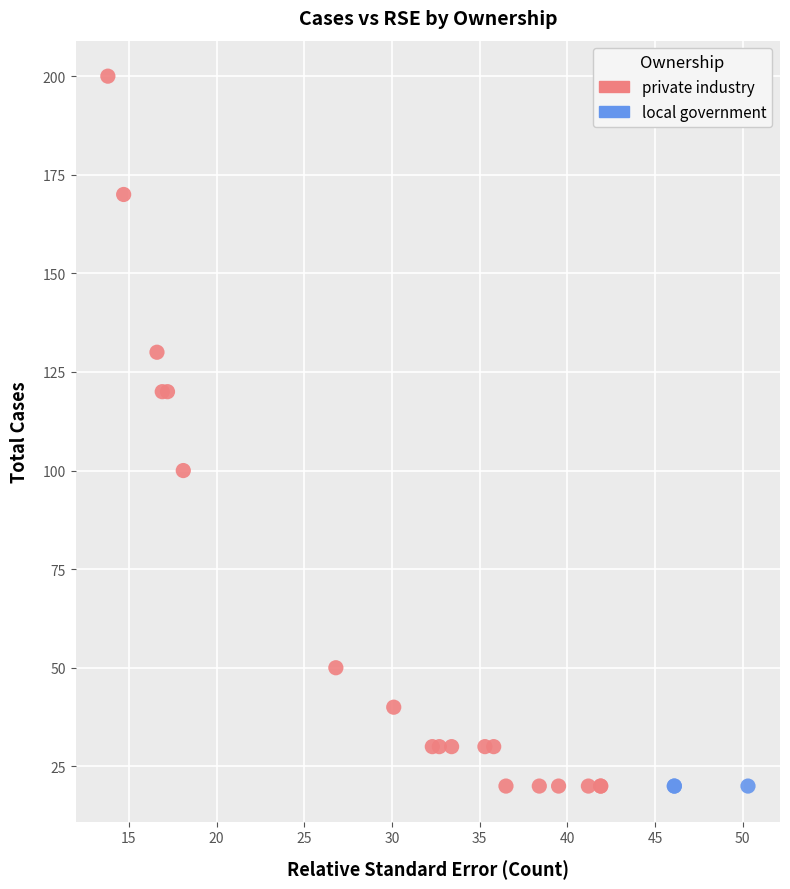

Which series reaches the maximum Y coordinate?

private industry